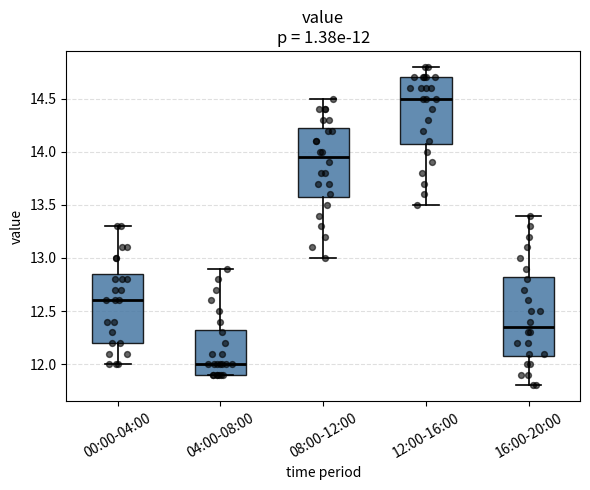

Which box has the lowest median line?

04:00-08:00